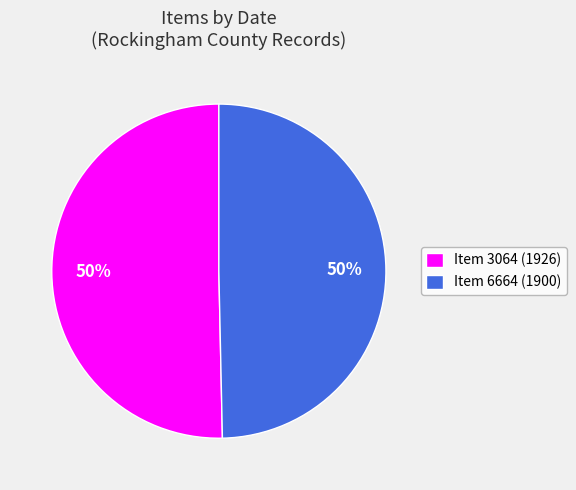

How many slices are in this pie chart?

2